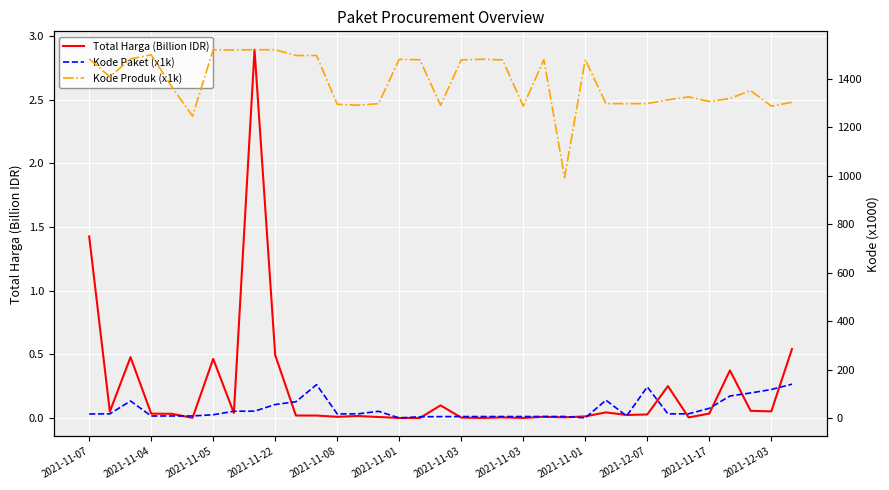

What is the sum of the Kode Produk (x1k) values at 34 and 20?

2779.9